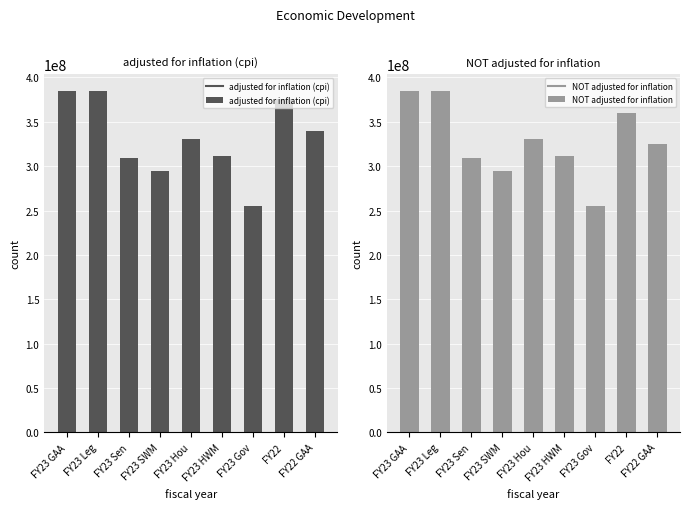

At FY23 Leg, list the series in order from largest to smallest.

adjusted for inflation (cpi), NOT adjusted for inflation